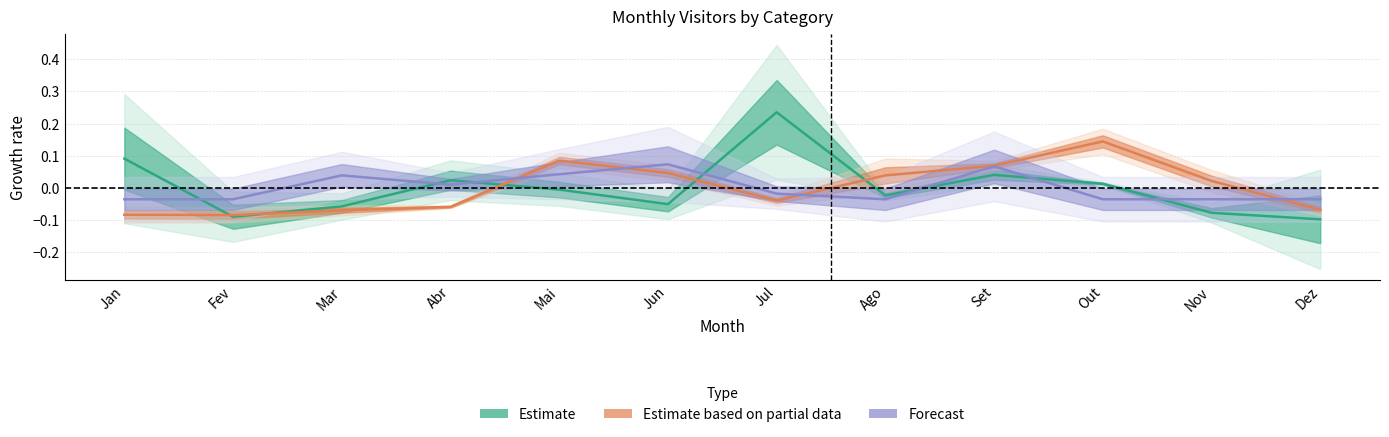

What is the difference between the maximum and second lowest values in the Estimate series?

0.3